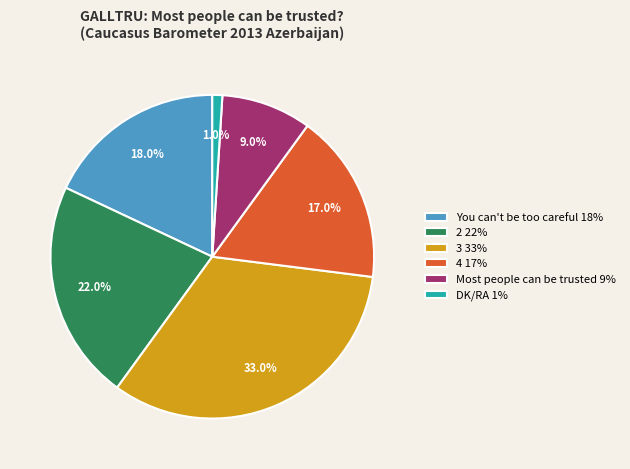

What is the largest slice in the pie chart?

3